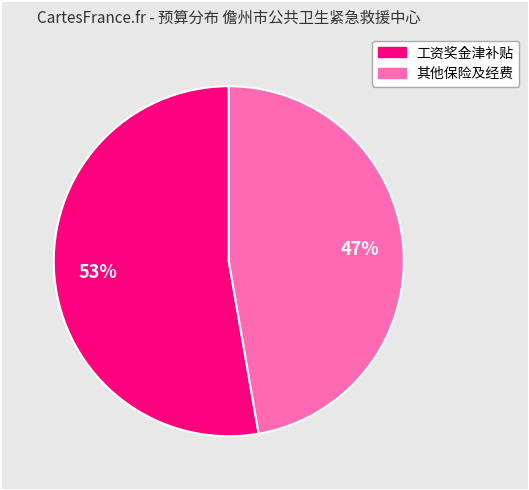

Is there any slice that represents more than half of the pie?

Yes